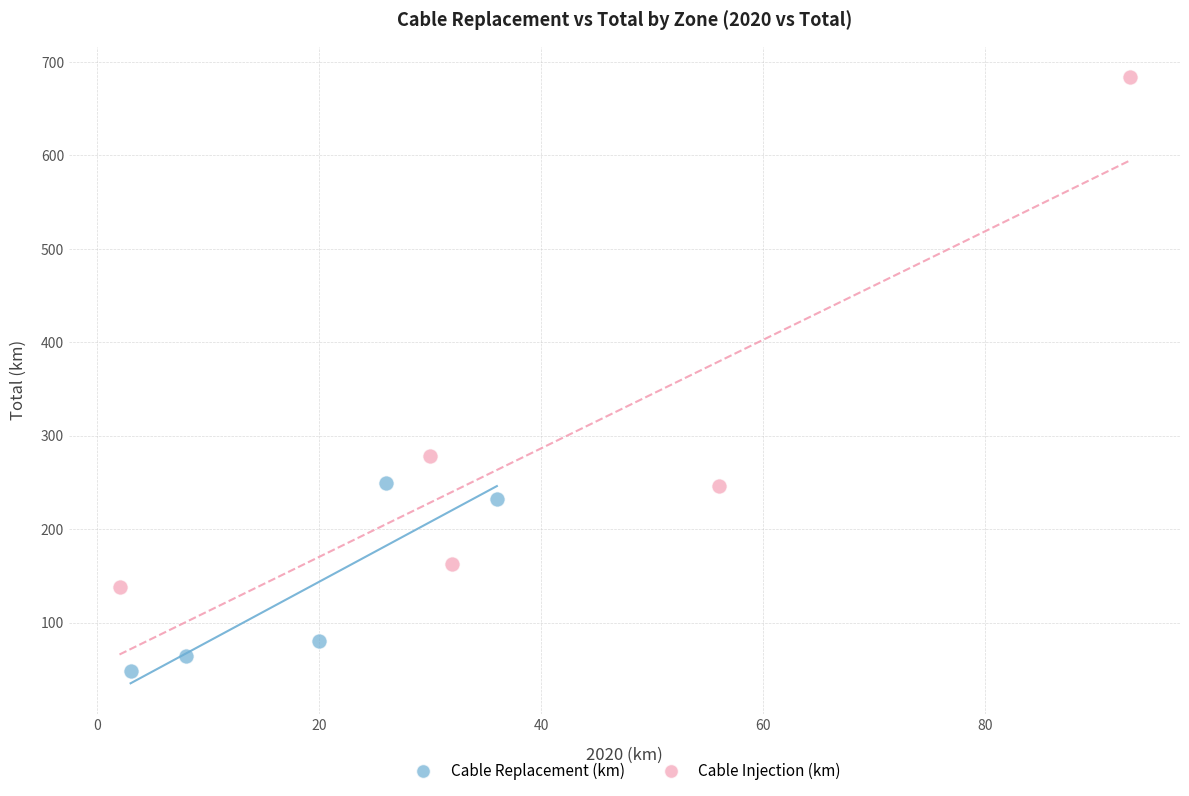

Which series has the widest spread of Y values?

Cable Injection (km)